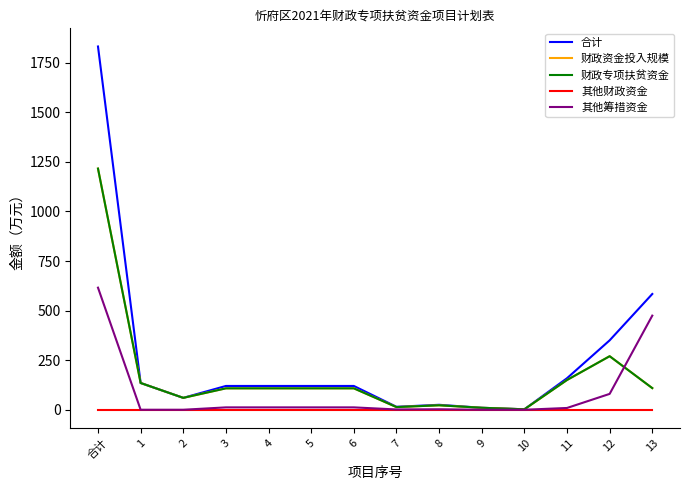

Between 合计 and 9, which series saw the biggest shift?

合计